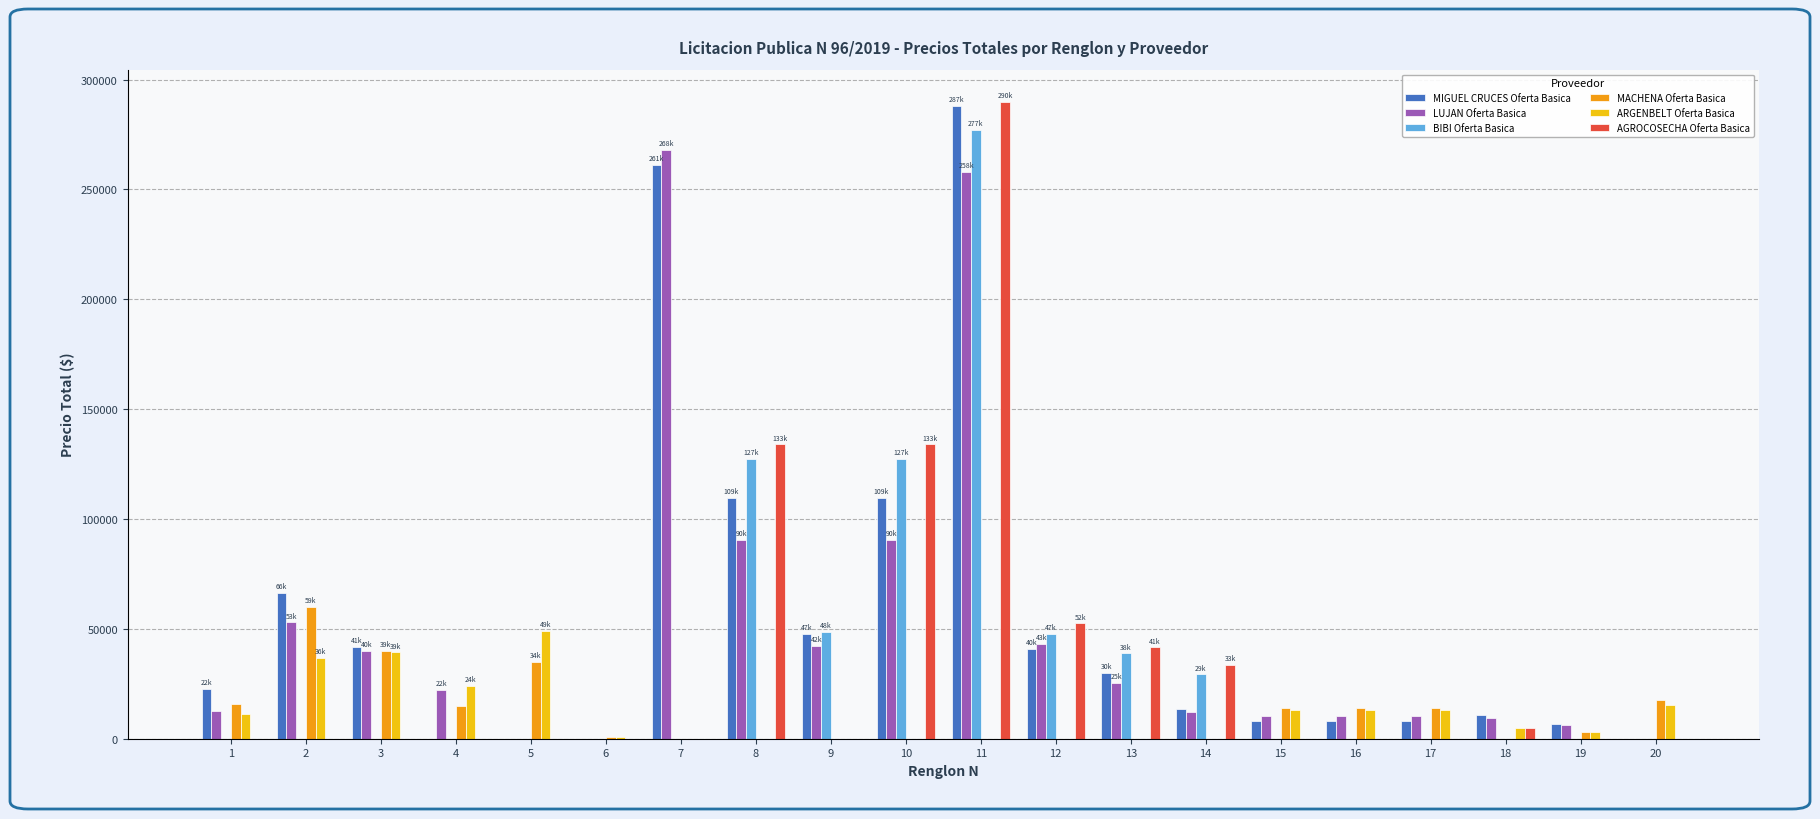

What is the maximum value for BIBI Oferta Basica?

277080